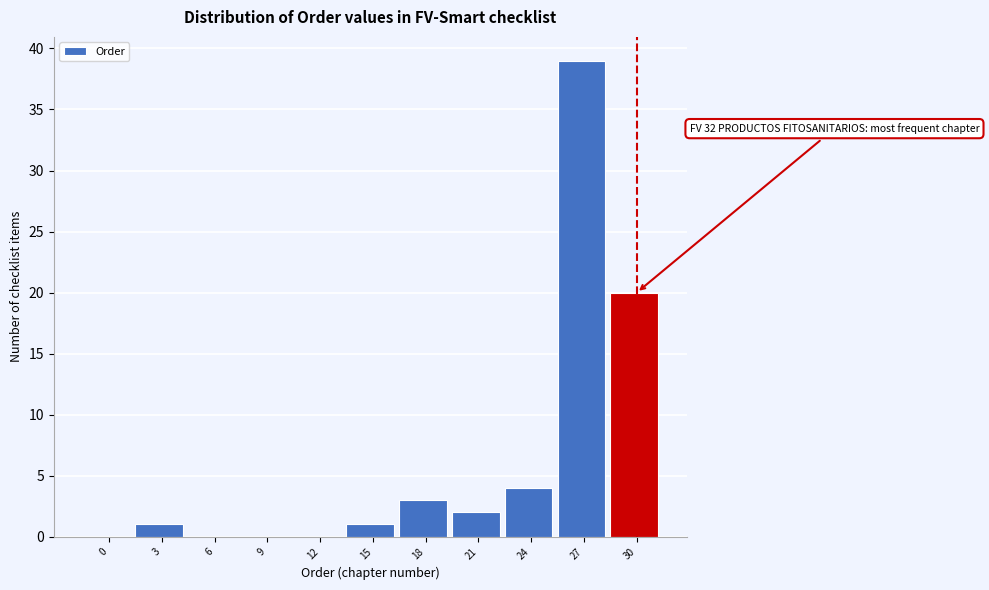

Reading left to right, extract all data points from this chart.

0=0	3=1	6=0	9=0	12=0	15=1	18=3	21=2	24=4	27=39	30=20